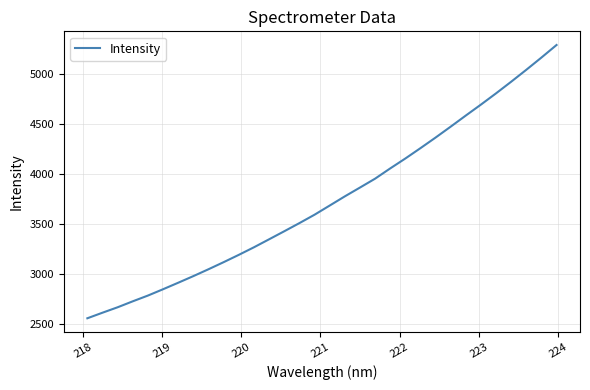

What is the difference between the maximum and minimum values?

2734.5